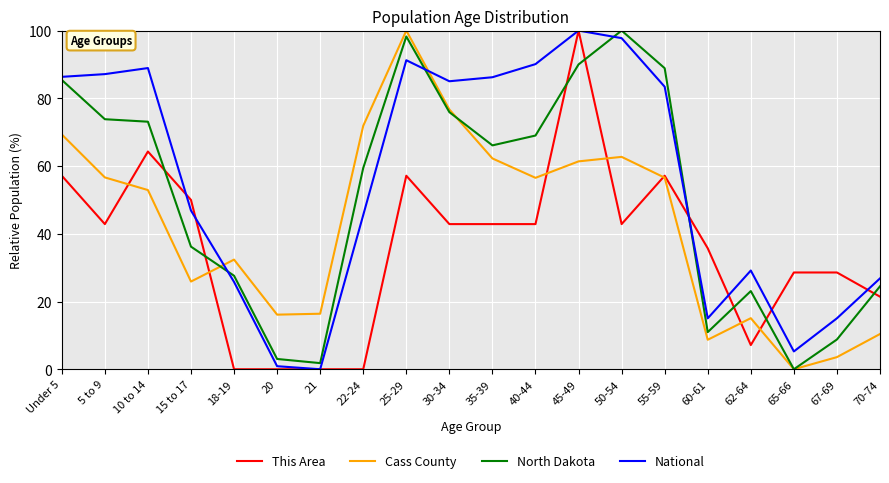

What position from the right is 65-66?

3